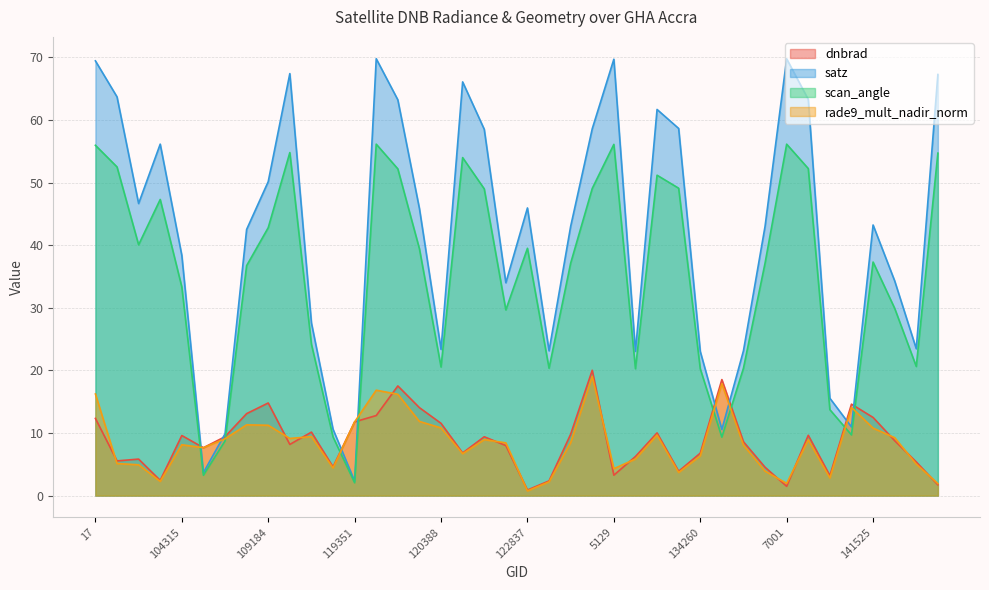

List the labels in order of rade9_mult_nadir_norm value, largest first.

129872, 135187, 3797, 17, 119873, 141331, 120041, 119351, 107253, 109184, 120388, 141525, 132606, 113644, 142500, 113310, 107081, 121771, 139813, 124261, 122289, 104315, 137268, 104431, 3995, 134260, 131354, 100887, 143488, 101013, 113817, 5129, 138425, 132798, 140194, 102751, 123193, 7001, 143889, 122837